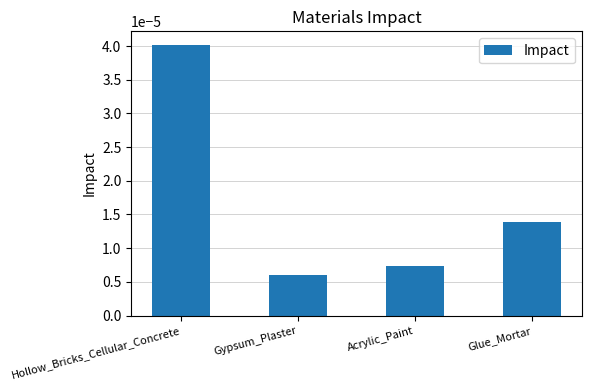

What is the label of the 4th bar from the right?

Hollow_Bricks_Cellular_Concrete